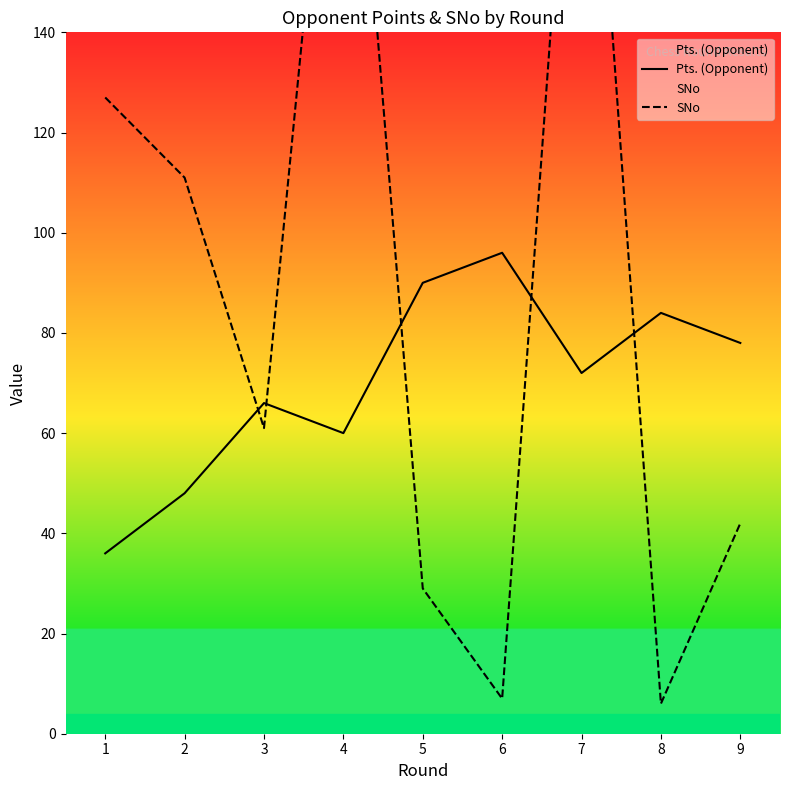

How many values in the SNo series exceed 61?

4